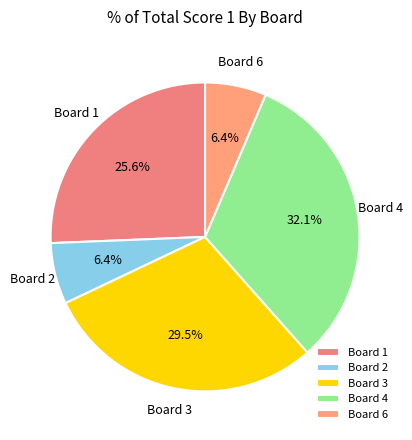

The Board 3 slice represents 39% of the pie. True or false?

False